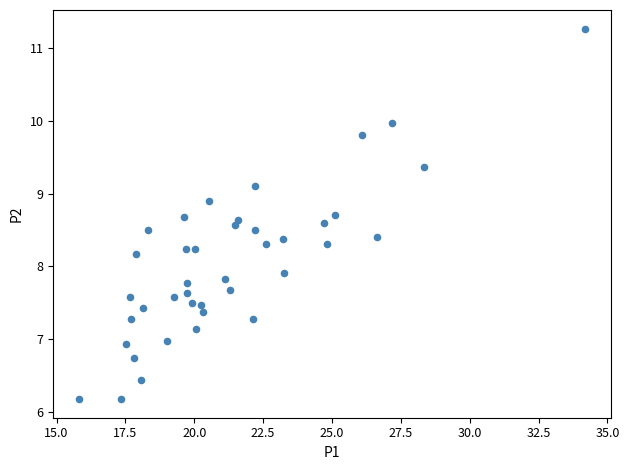

What Y value in the scatter plot is closest to 8?

7.9